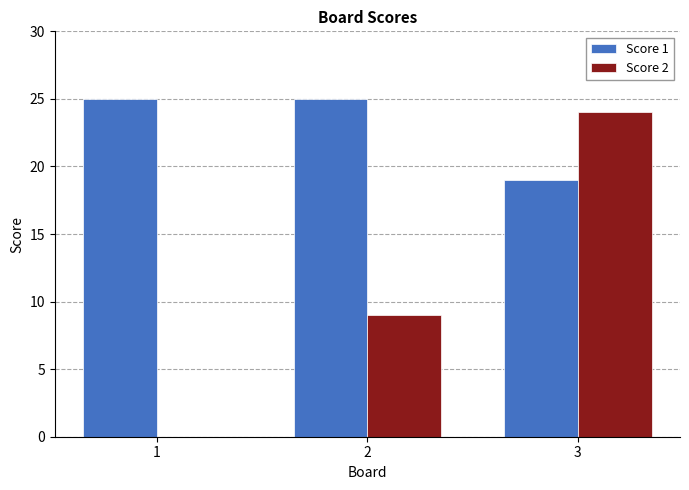

How many data points does each series have?

3